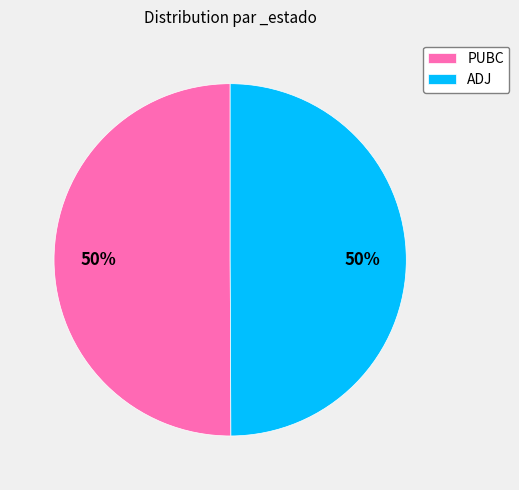

What is the ratio of the value at ADJ to the value at PUBC?

1.0